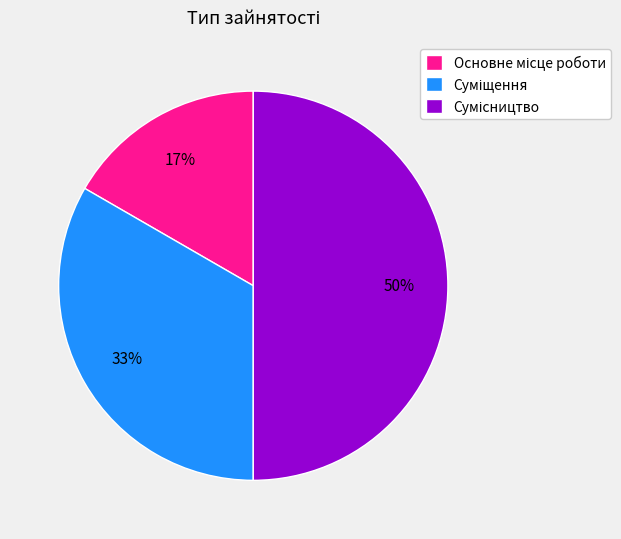

To the nearest percent, what is the average slice percentage?

33%